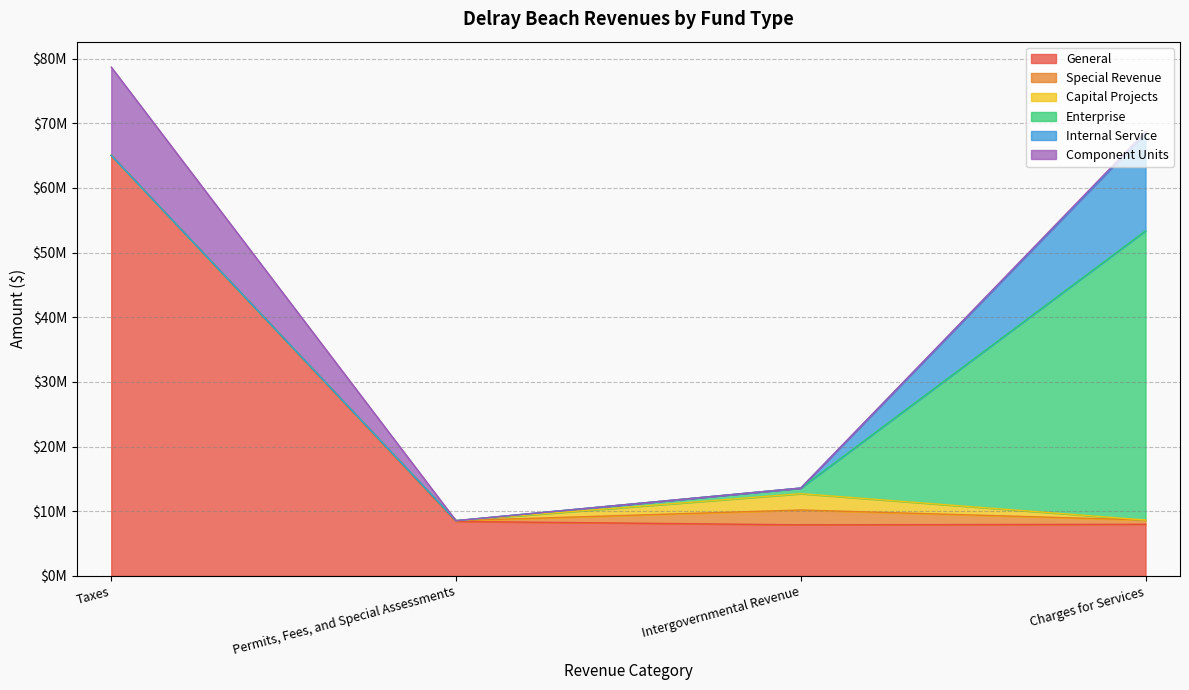

What is the sum of all General values?

89342127